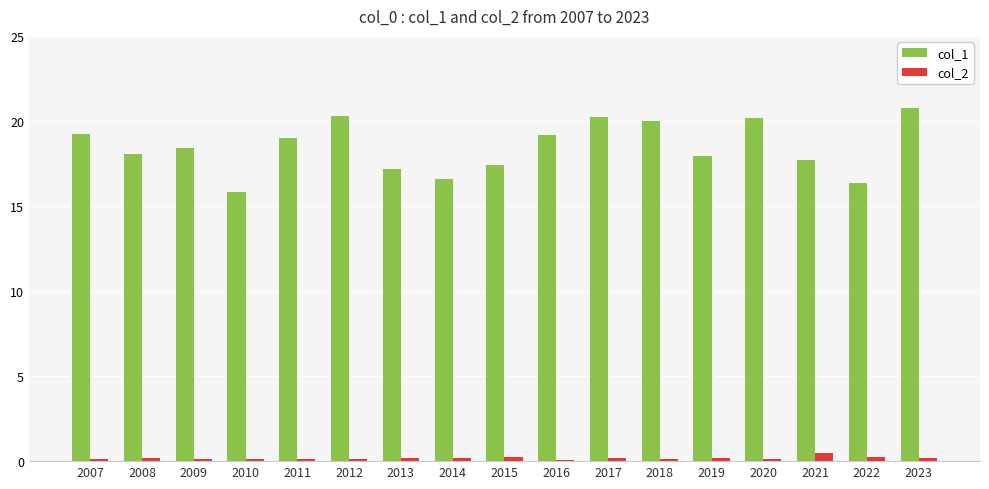

Which label corresponds to the largest value in the chart?

2023